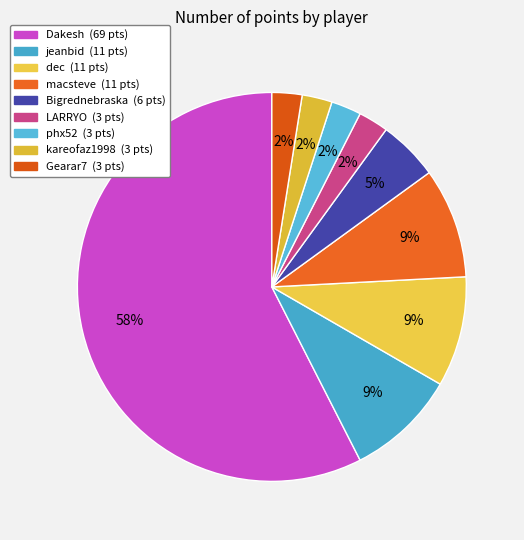

Does macsteve account for over 50% of the chart?

No